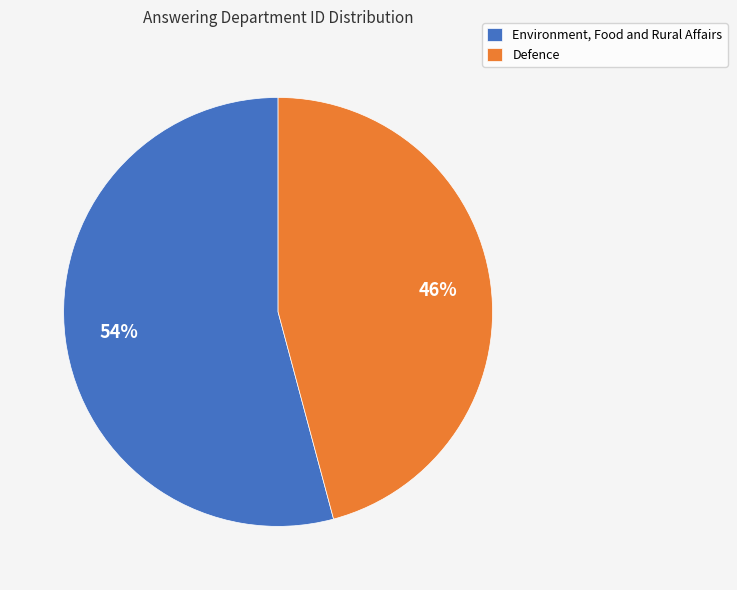

Which slice is the smallest?

Defence